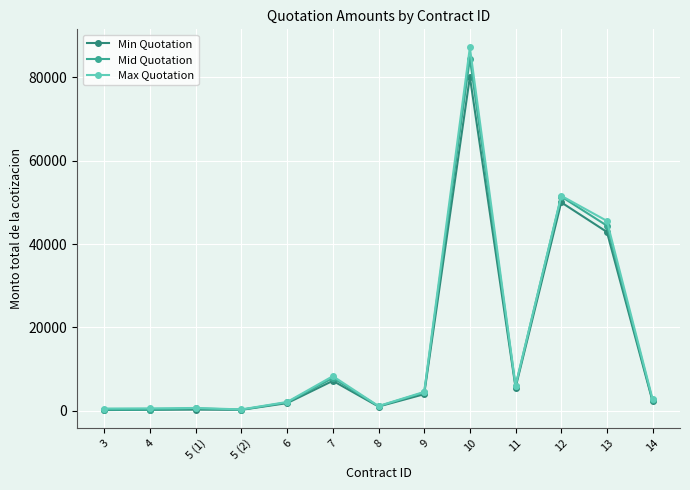

What is the maximum value shown in the chart?

87139.2